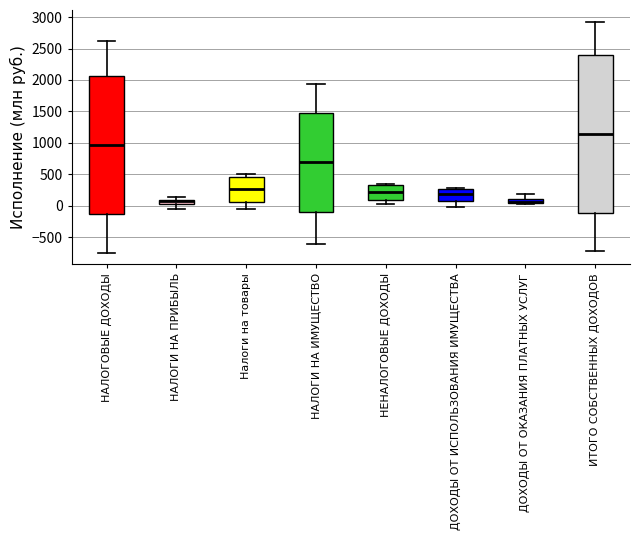

Comparing the boxes themselves (not the whiskers), which one is the tallest?

ИТОГО СОБСТВЕННЫХ ДОХОДОВ